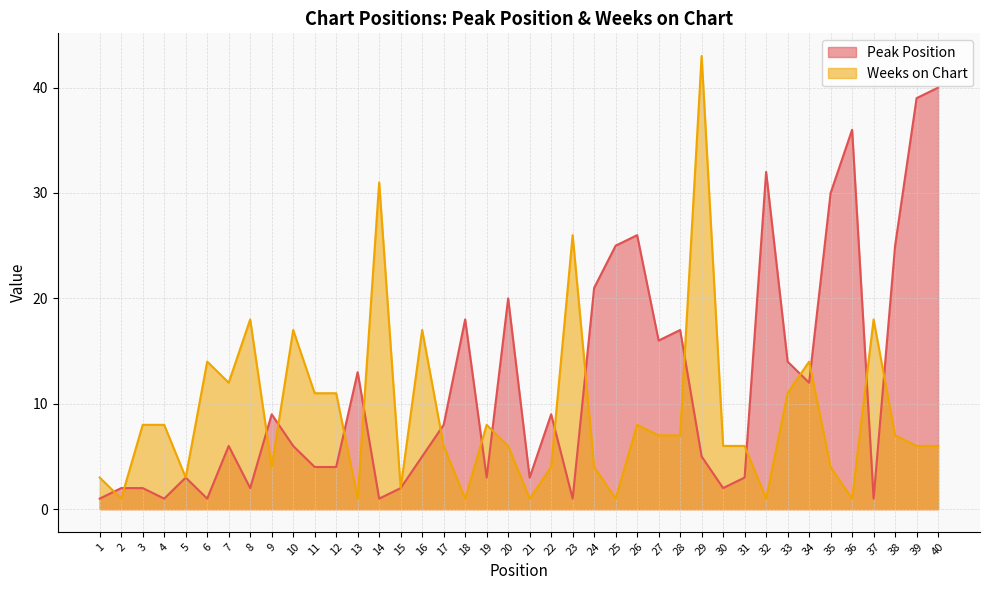

How many distinct data groups are displayed?

2